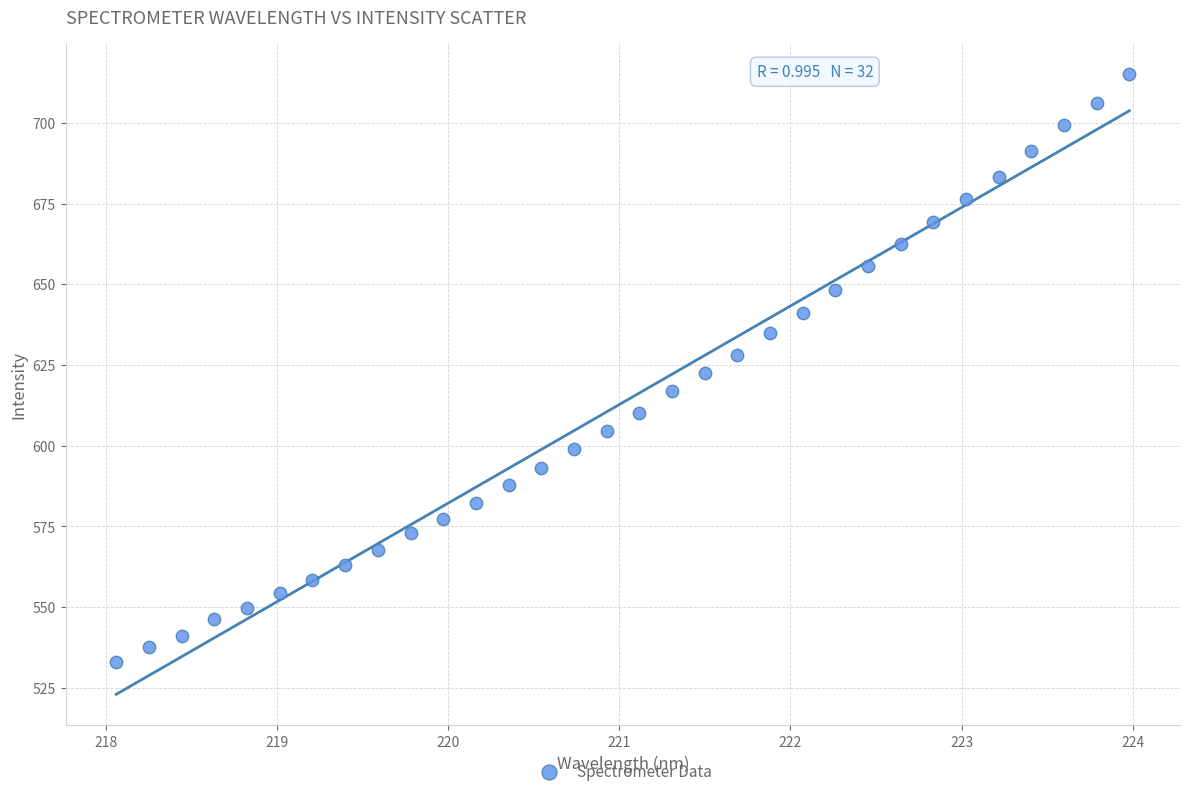

What is the range of X values (max minus min)?

5.9